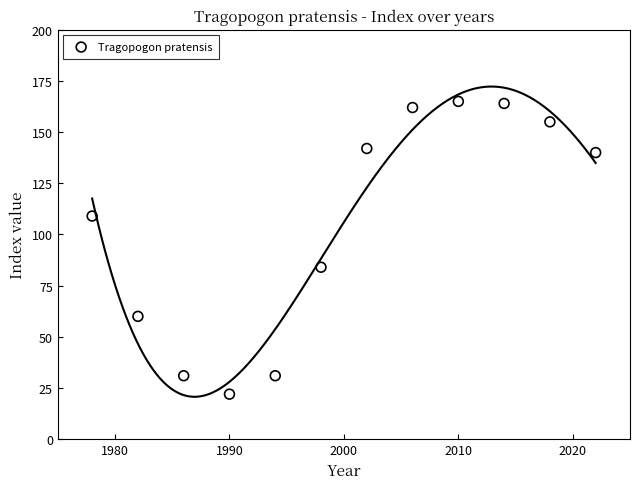

What is the average Y value?

105